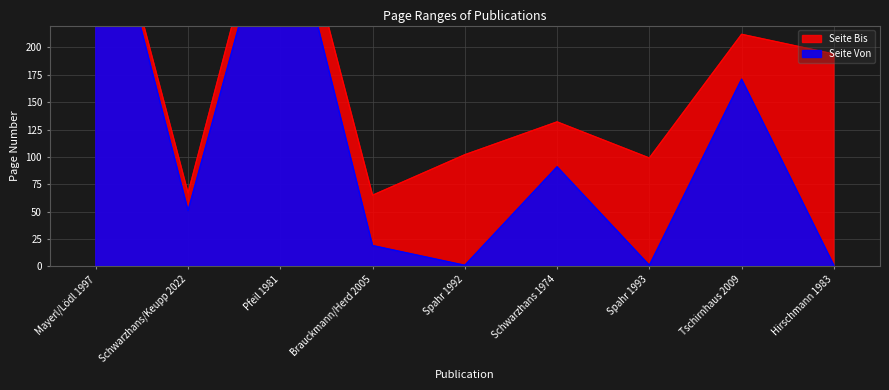

What is the label of the 4th point from the left?

Brauckmann/Herd 2005